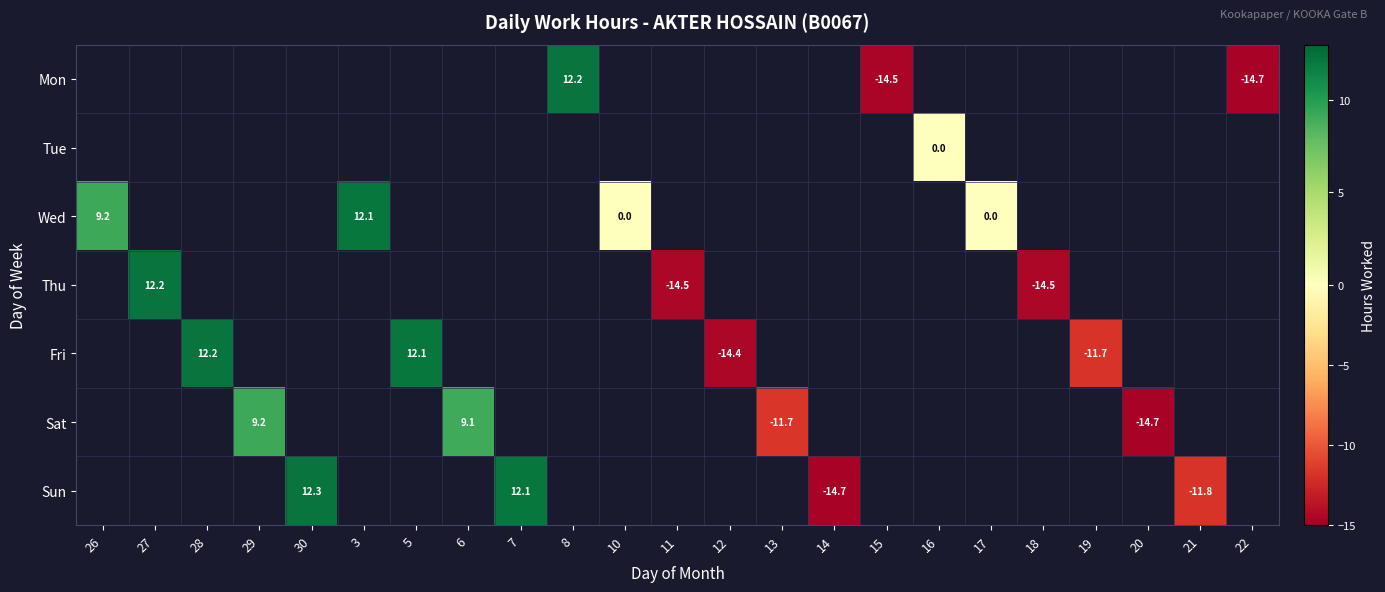

The Sun series shows 21.1 at 7. True or false?

False